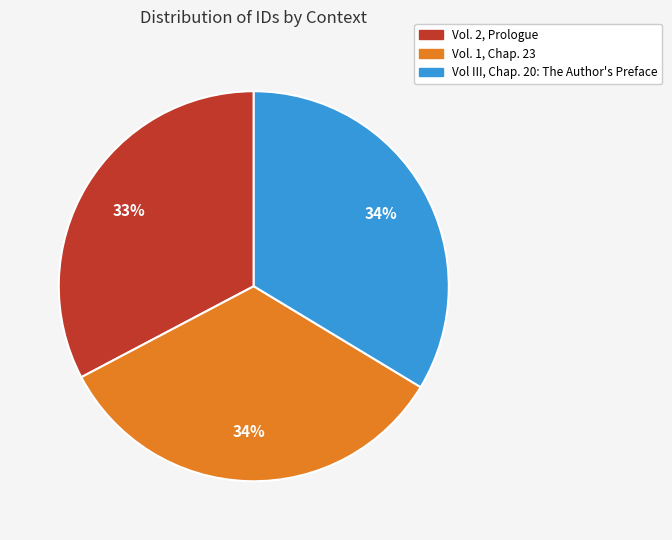

The Vol. 2, Prologue slice represents 33% of the pie. True or false?

True